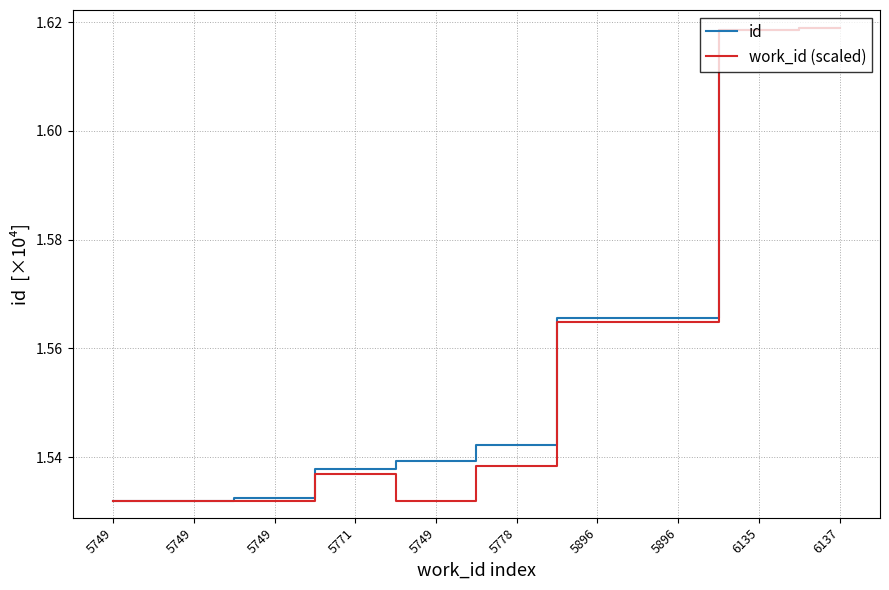

True or false: id and work_id (scaled) intersect in this chart.

False